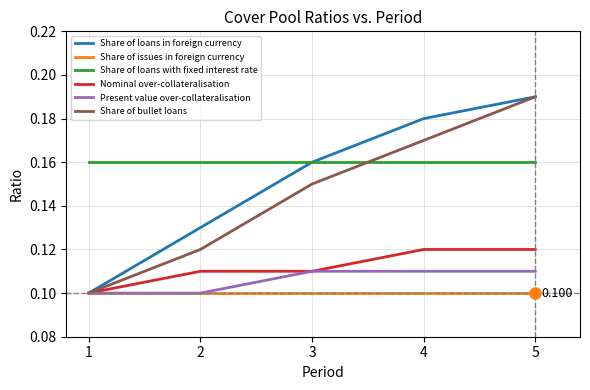

What is the sum of all Share of bullet loans values?

0.7